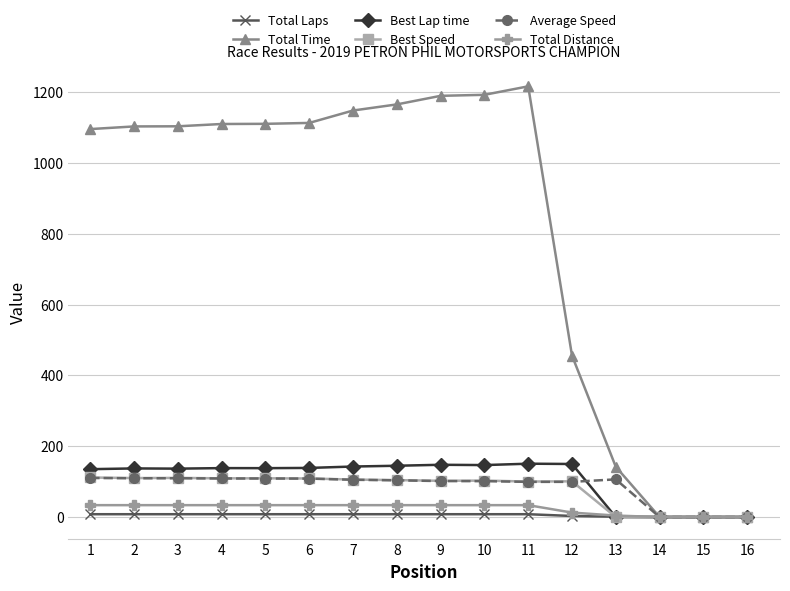

What are all the series names shown in the legend?

Total Laps, Total Time, Best Lap time, Best Speed, Average Speed, Total Distance